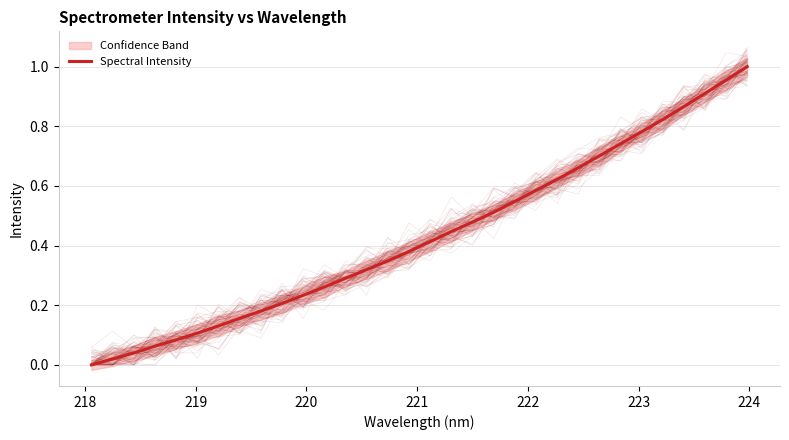

True or false: the data shows 1.1 at 22.

False